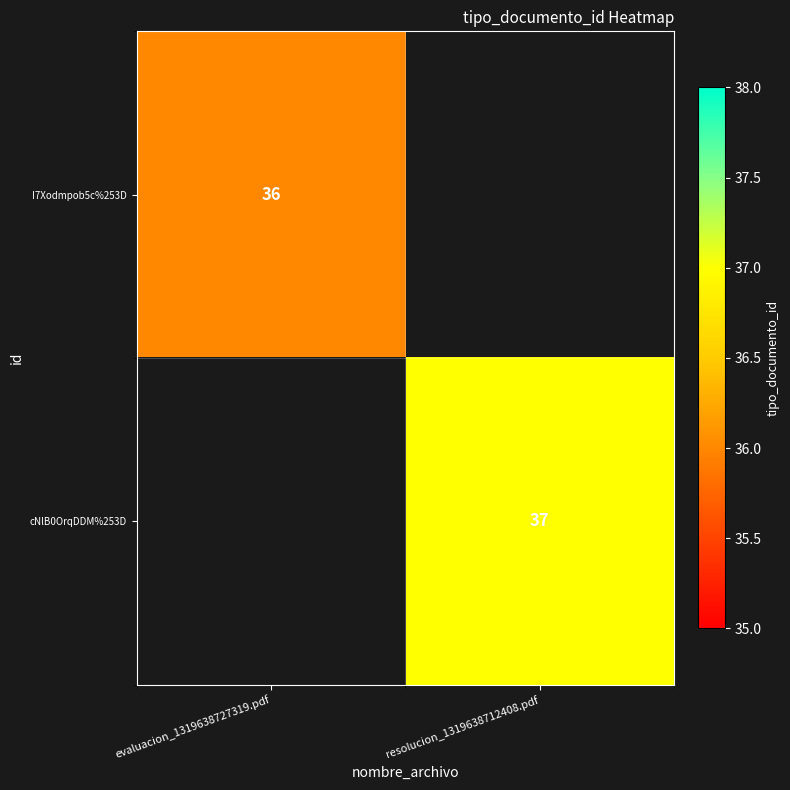

Count the number of data series in this chart.

2